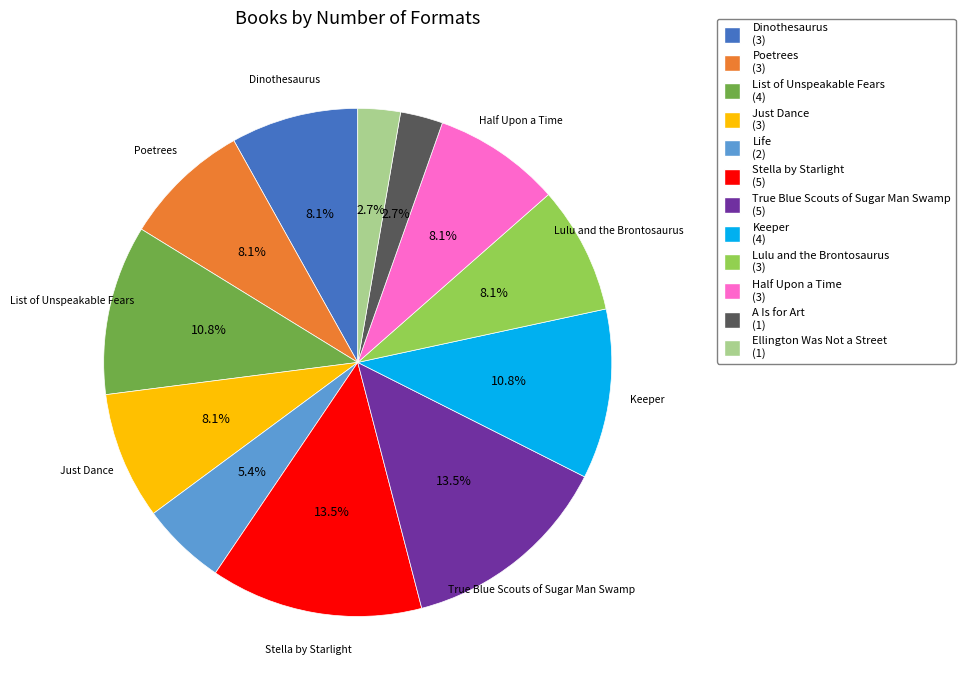

Is there any slice that represents more than half of the pie?

No